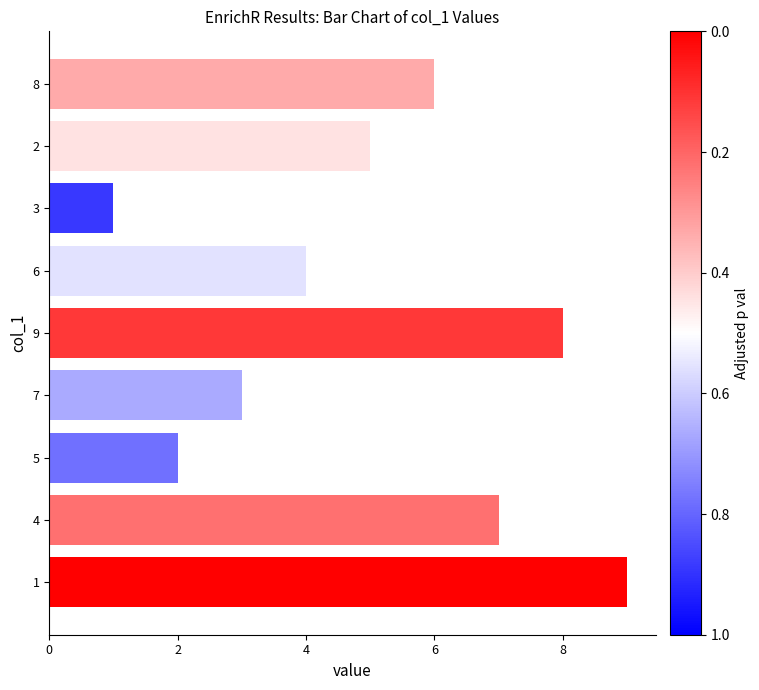

At which label is the value closest to 5?

2